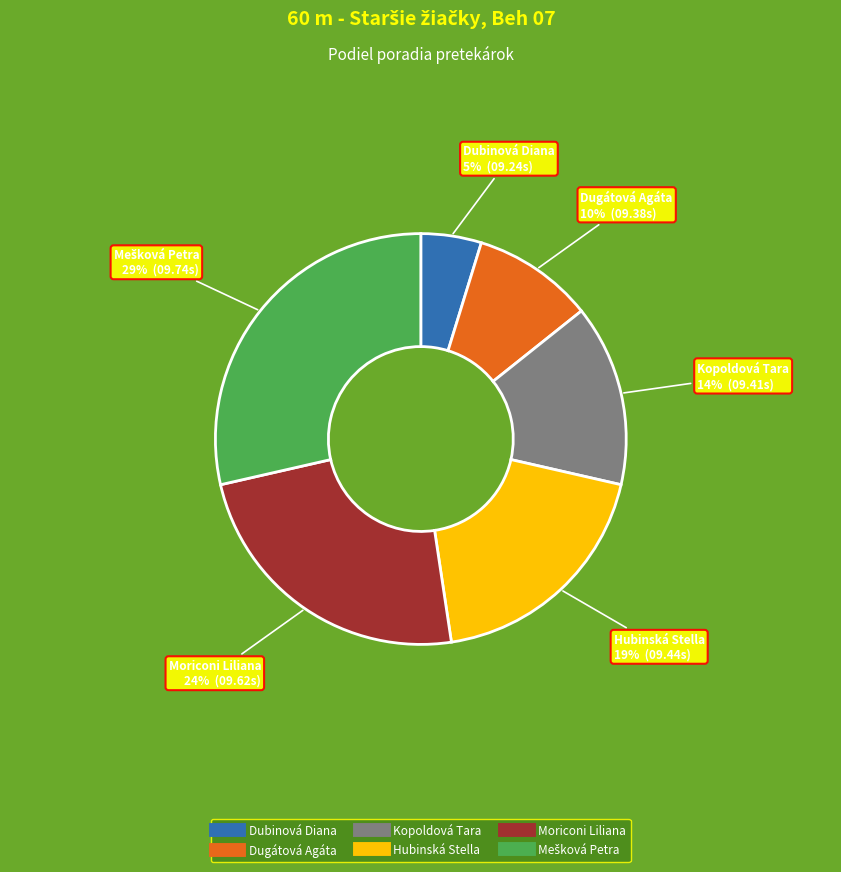

Does Dubinová Diana represent more than half of the total?

No